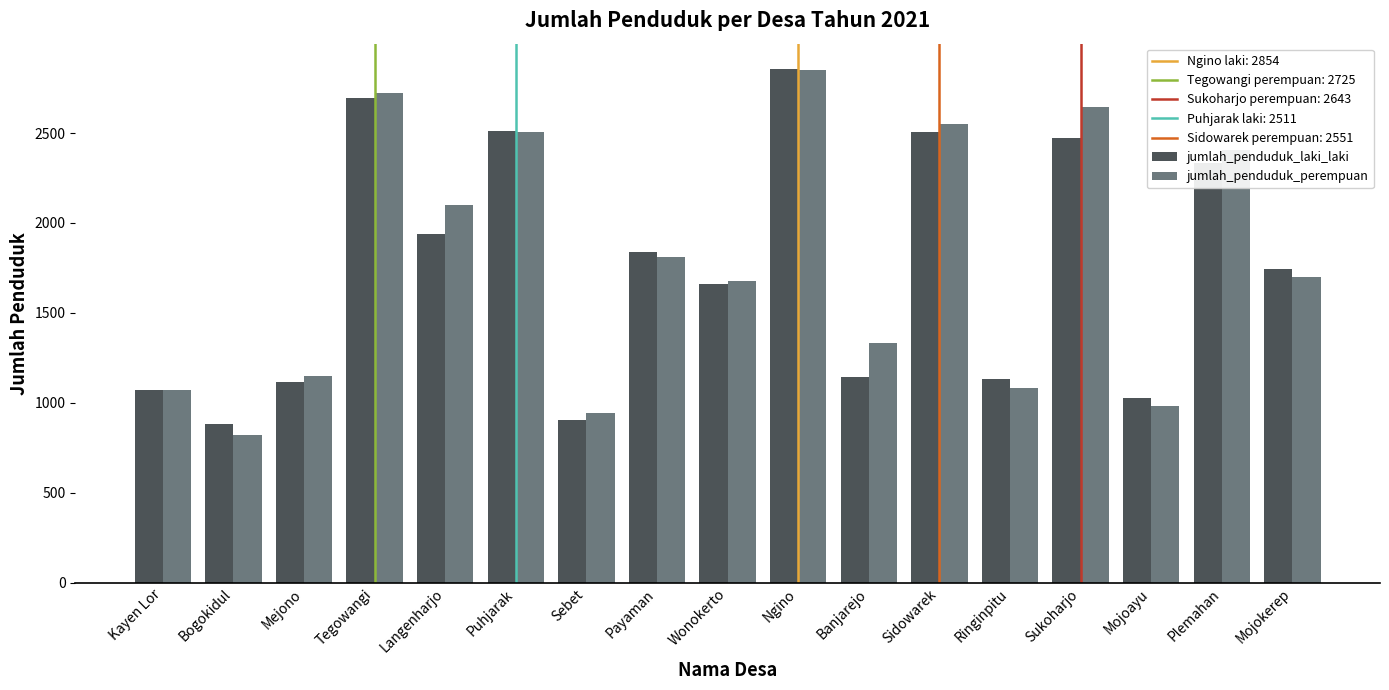

At which label is jumlah_penduduk_laki_laki closest to 1869?

Payaman